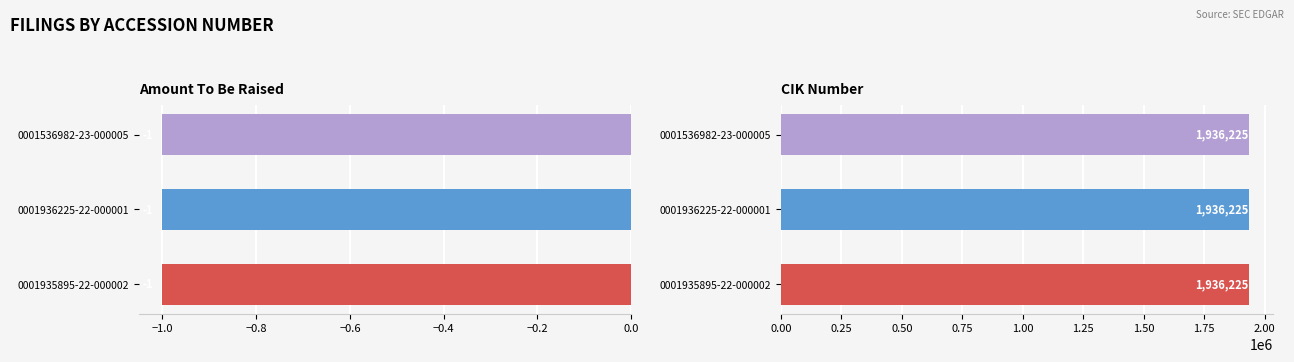

What is the average value of the CIK Number series?

1936225